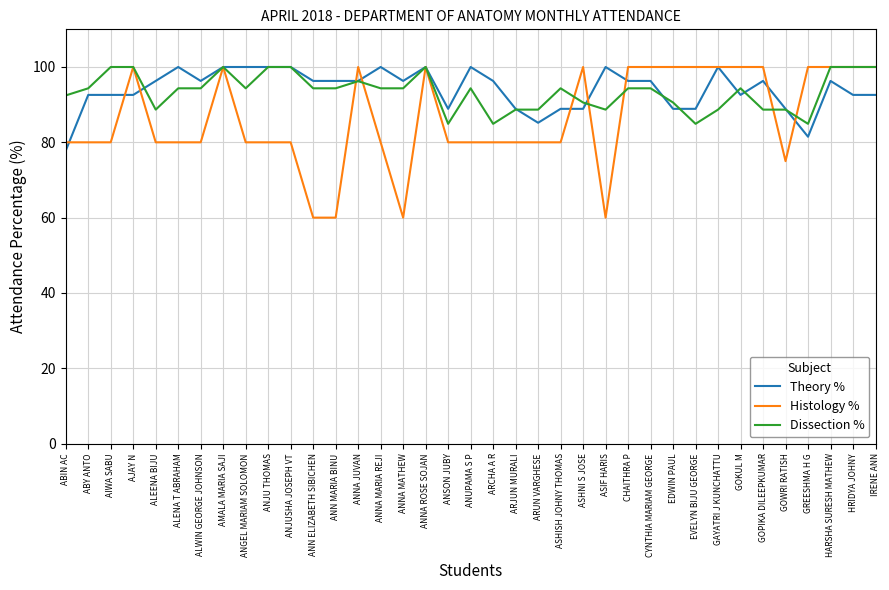

What is the sum of the Dissection % values at GOWRI RATISH and ANN MARIA BINU?

183.0